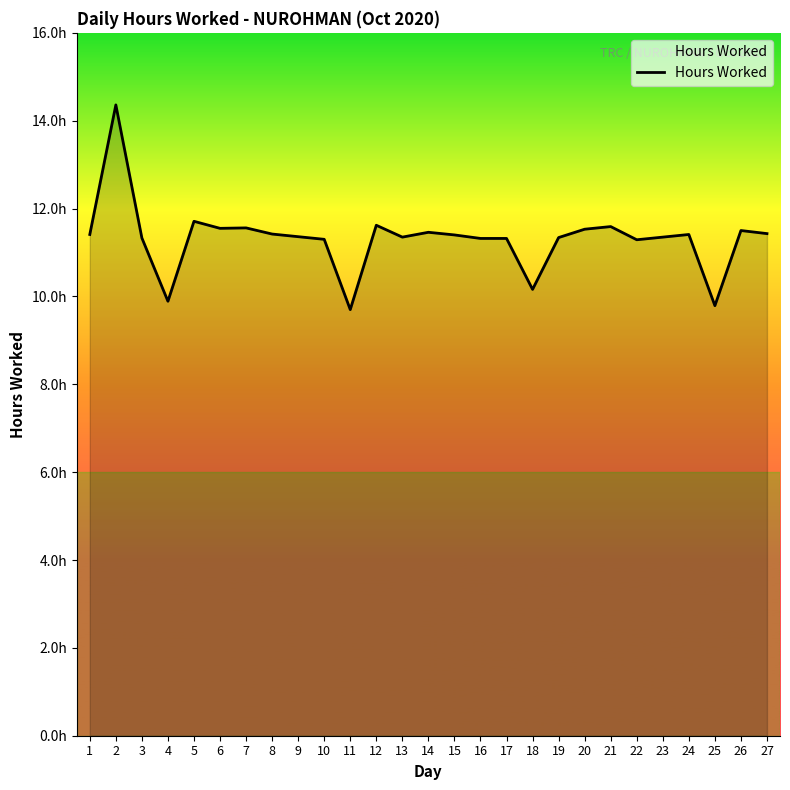

Does the chart have visible grid lines?

No